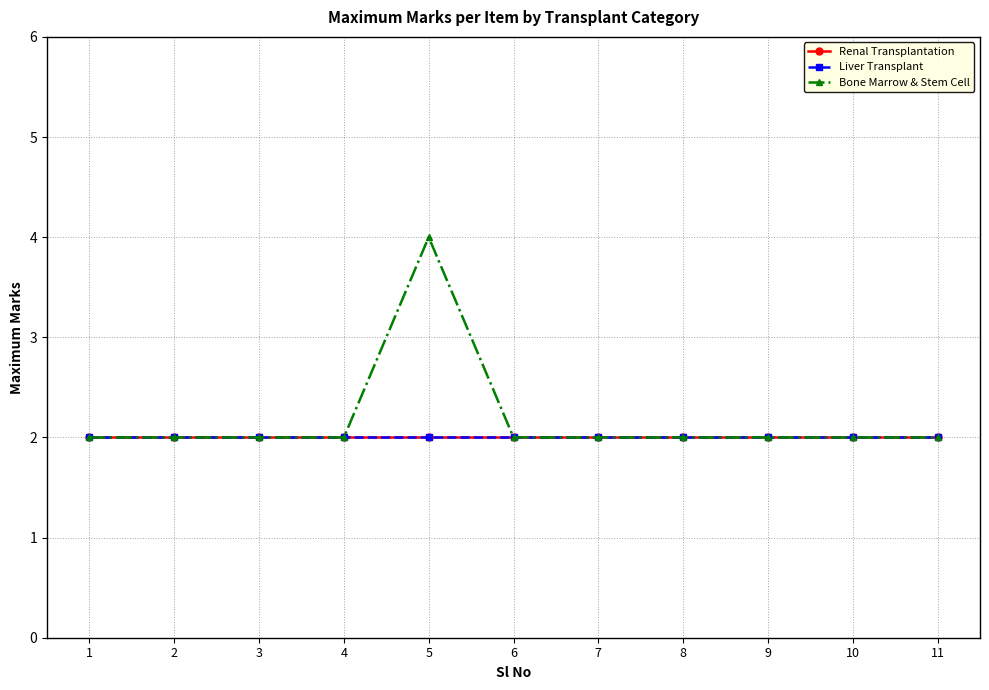

True or false: Renal Transplantation has a value of 2 at 2.

True